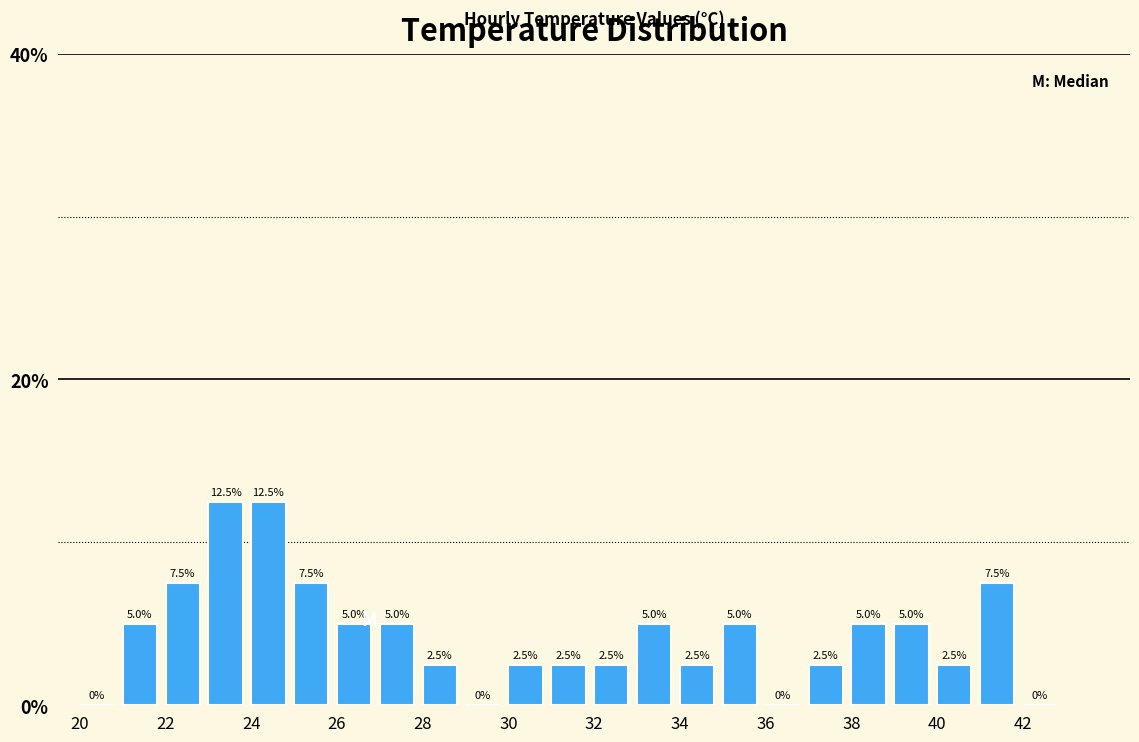

Reading left to right, transcribe this chart: for each bar, give the range it covers on the x-axis and its height.

20 to 21: 0.0
21 to 22: 5.0
22 to 23: 7.5
23 to 24: 12.5
24 to 25: 12.5
25 to 26: 7.5
26 to 27: 5.0
27 to 28: 5.0
28 to 29: 2.5
29 to 30: 0.0
30 to 31: 2.5
31 to 32: 2.5
32 to 33: 2.5
33 to 34: 5.0
34 to 35: 2.5
35 to 36: 5.0
36 to 37: 0.0
37 to 38: 2.5
38 to 39: 5.0
39 to 40: 5.0
40 to 41: 2.5
41 to 42: 7.5
42 to 43: 0.0